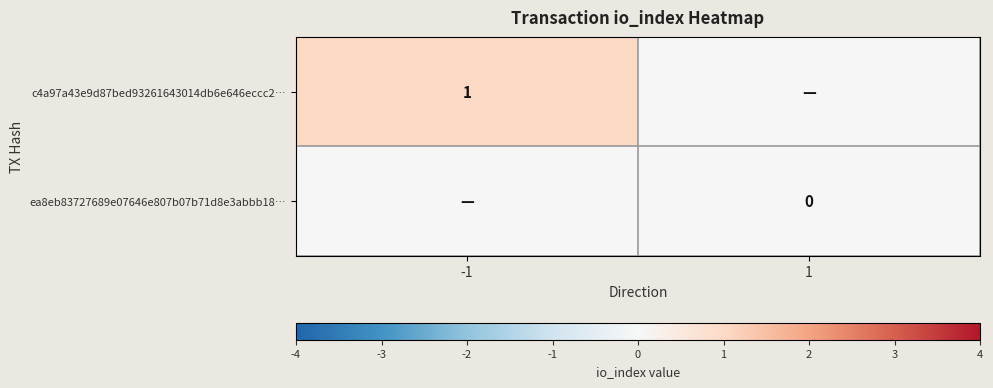

Is the value of ea8eb83727689e07646e807b07b71d8e3abbb18… at 1 greater than the value of c4a97a43e9d87bed93261643014db6e646eccc2… at -1?

No